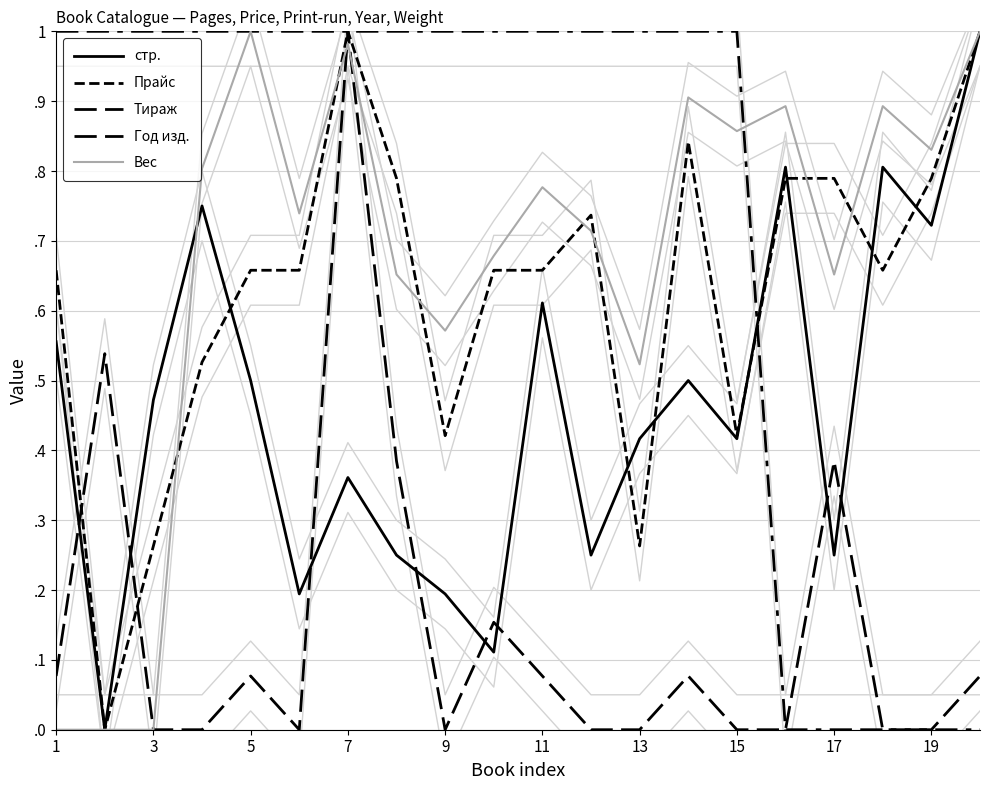

Reading left to right, transcribe all the data shown in this chart.

стр.: 0.6	0.0	0.5	0.8	0.5	0.2	0.4	0.2	0.2	0.1	0.6	0.2	0.4	0.5	0.4	0.8	0.2	0.8	0.7	1.0
Прайс: 0.7	0.0	0.3	0.5	0.7	0.7	1.0	0.8	0.4	0.7	0.7	0.7	0.3	0.8	0.4	0.8	0.8	0.7	0.8	1.0
Тираж: 0.1	0.5	0.0	0.0	0.1	0.0	1.0	0.4	0.0	0.2	0.1	0.0	0.0	0.1	0.0	0.0	0.4	0.0	0.0	0.1
Год изд.: 1.0	1.0	1.0	1.0	1.0	1.0	1.0	1.0	1.0	1.0	1.0	1.0	1.0	1.0	1.0	0.0	0.0	0.0	0.0	0.0
Вес: 0.0	0.0	0.0	0.8	1.0	0.7	1.0	0.7	0.6	0.7	0.8	0.7	0.5	0.9	0.9	0.9	0.7	0.9	0.8	1.0